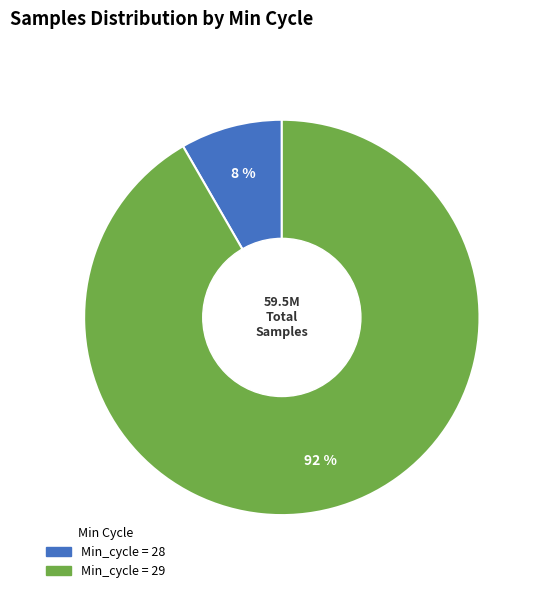

Is there any slice that represents more than half of the pie?

Yes